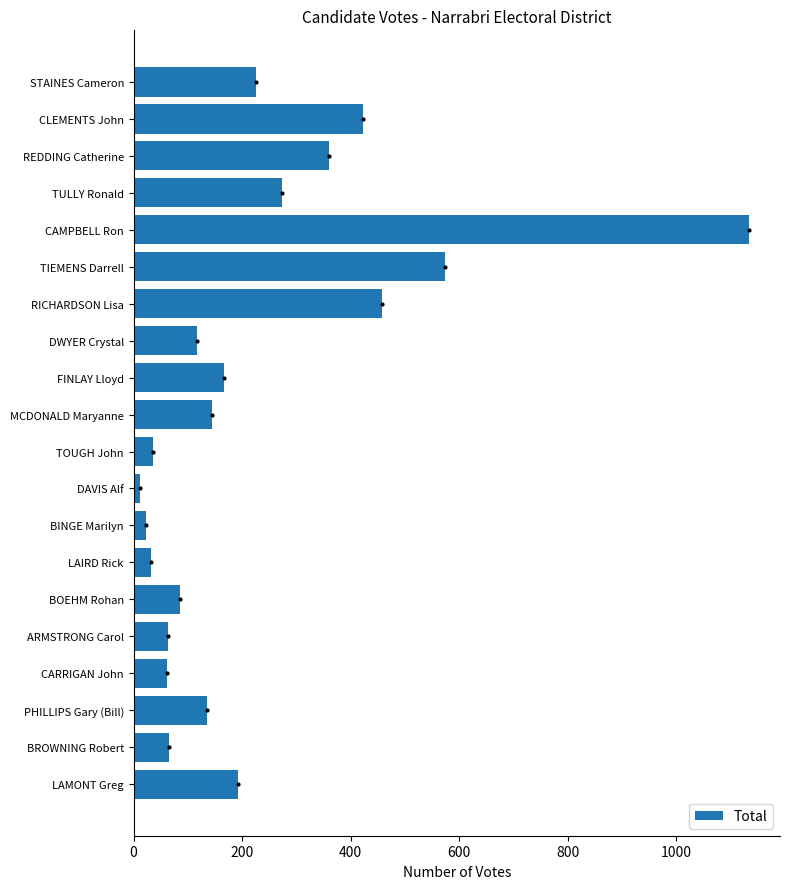

How many values are below 145?

10